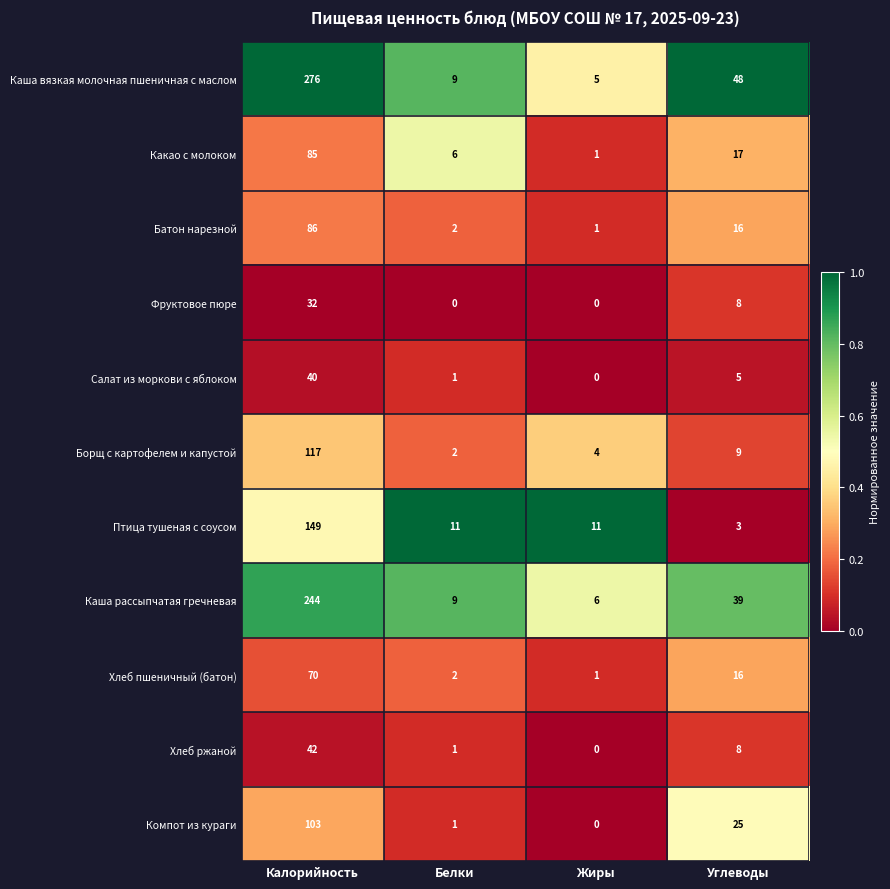

What is the difference between the highest and lowest values at Белки?

11